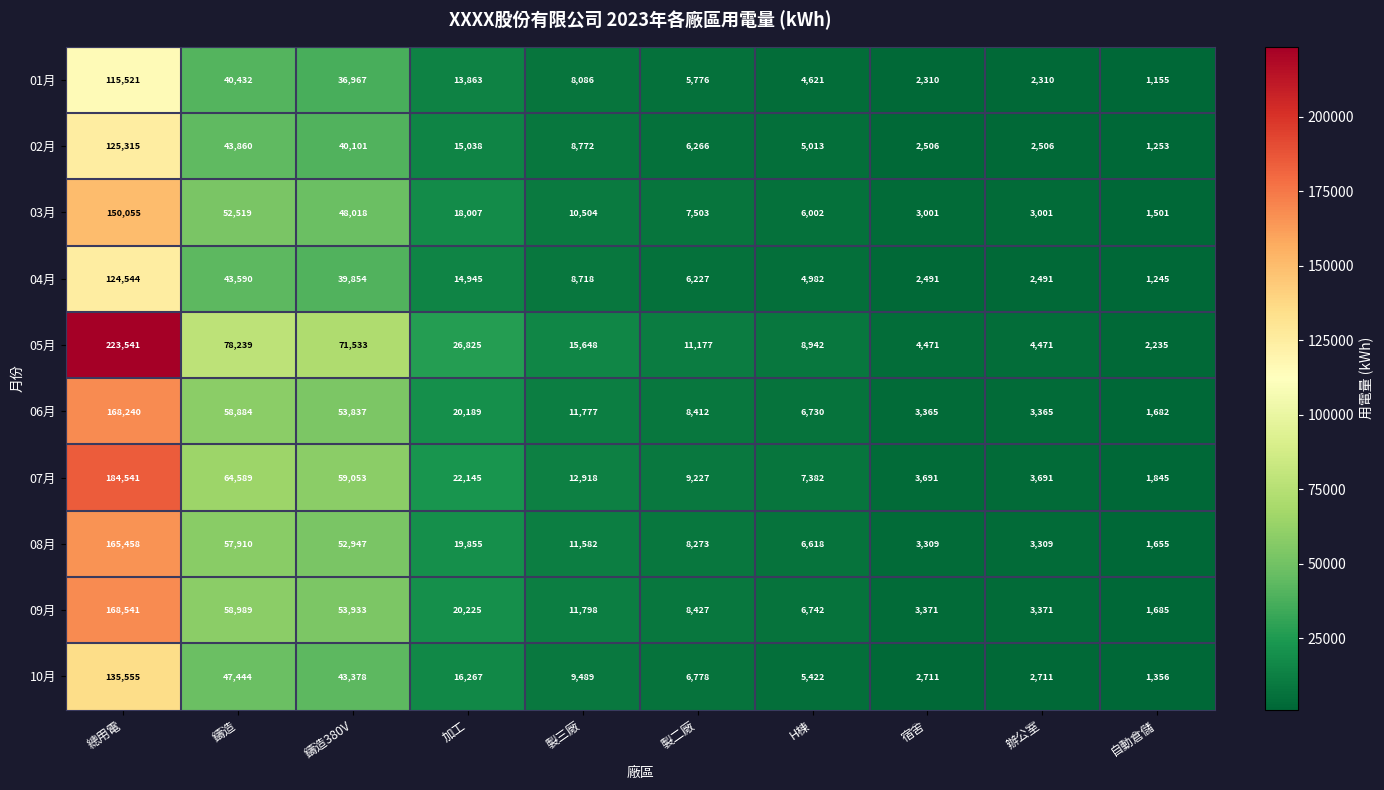

Which series has the largest total across all categories?

05月